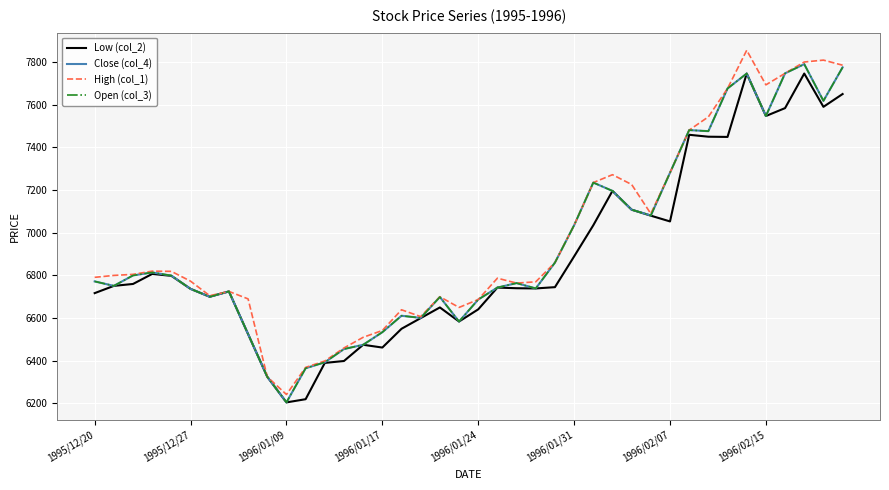

Is this an area chart (filled region under the line)?

No